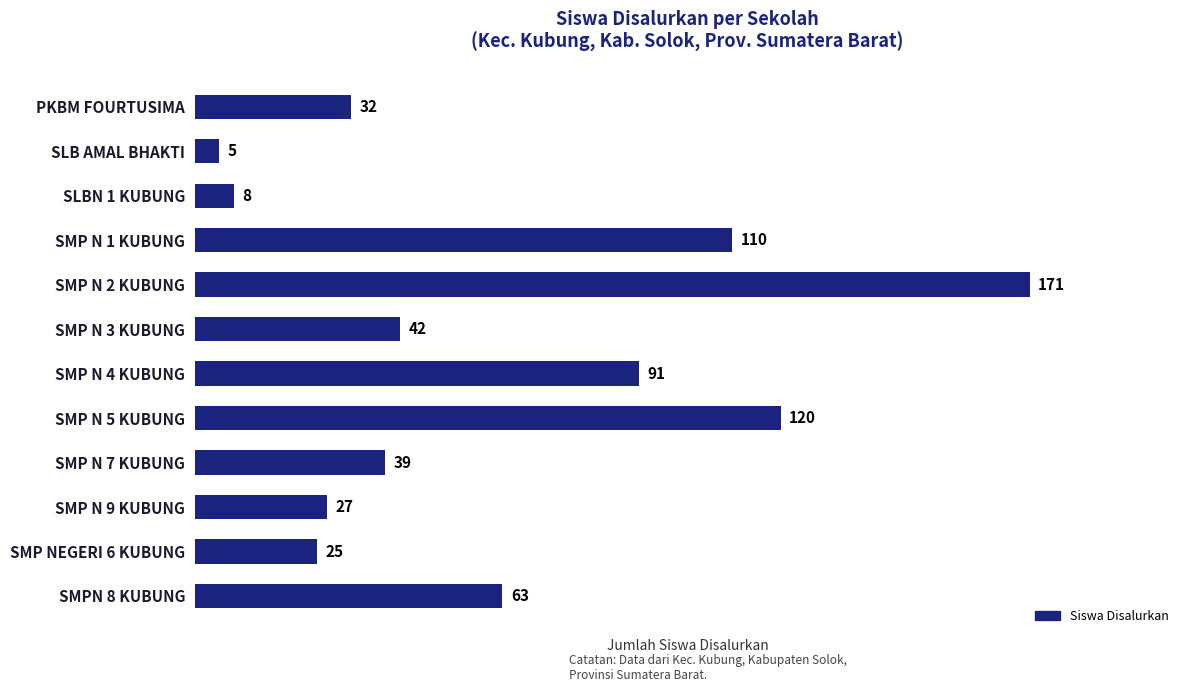

How many series are shown in this chart?

1